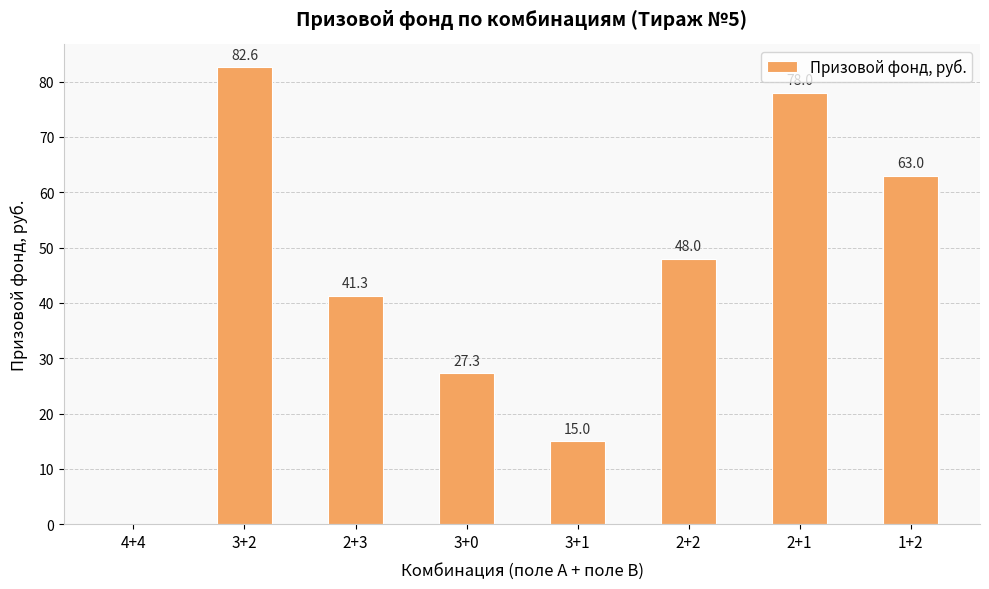

What is the sum of all values?

355.2